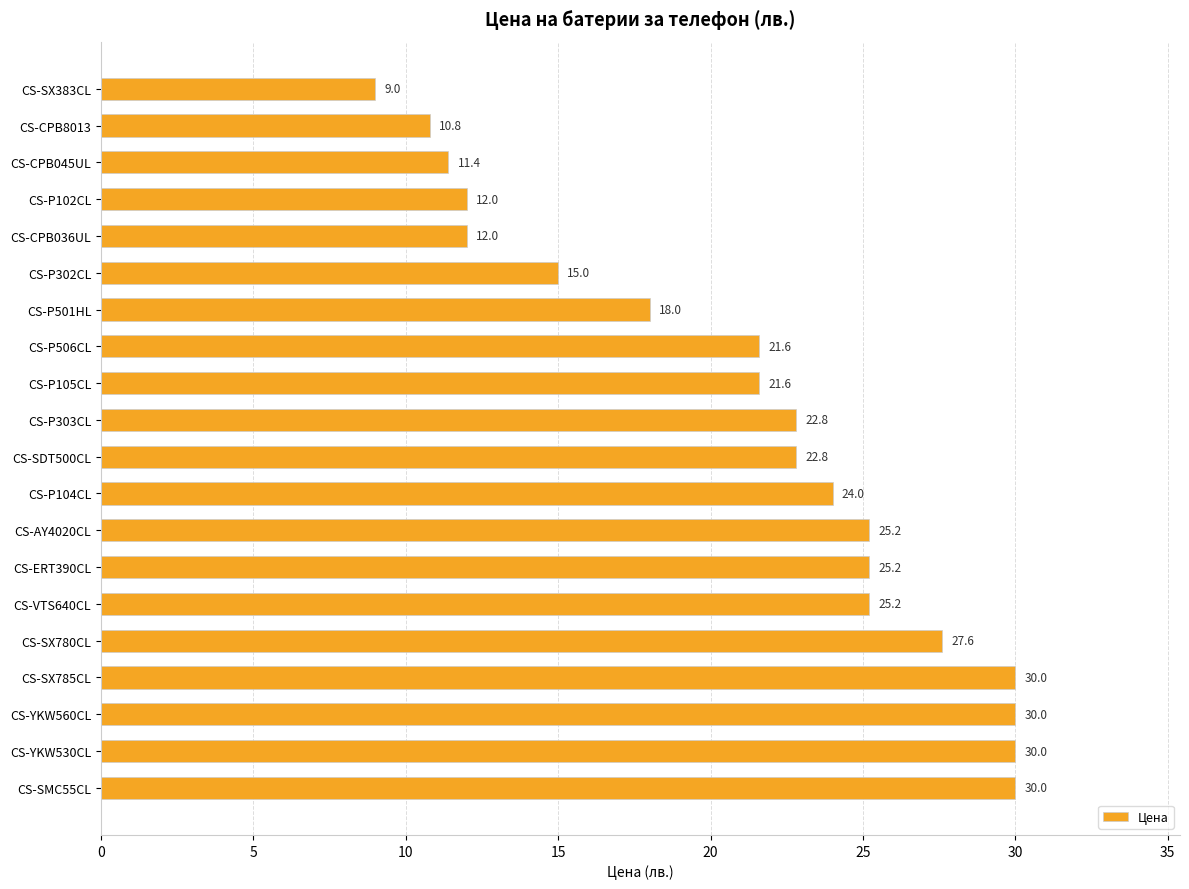

What is the change in value from CS-P303CL to CS-SX780CL?

+4.8